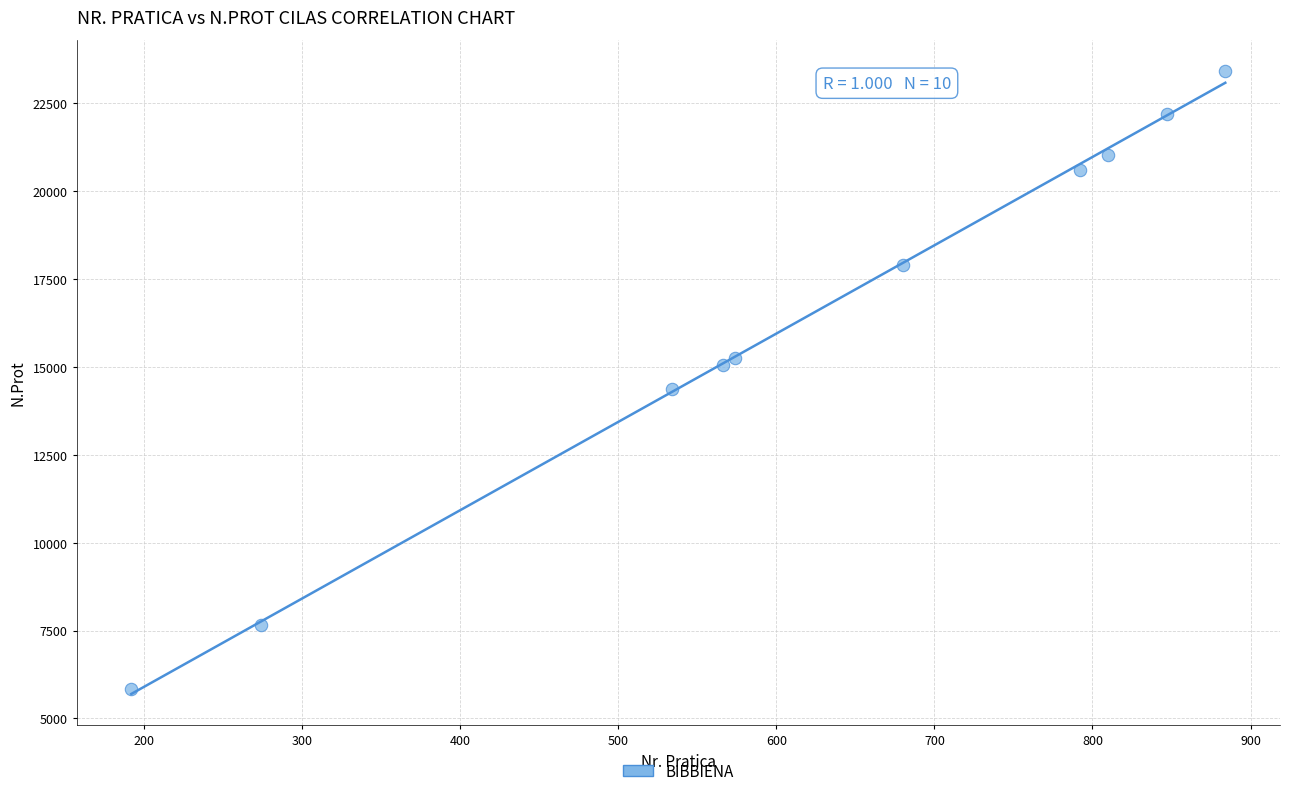

What is the average X value?

615